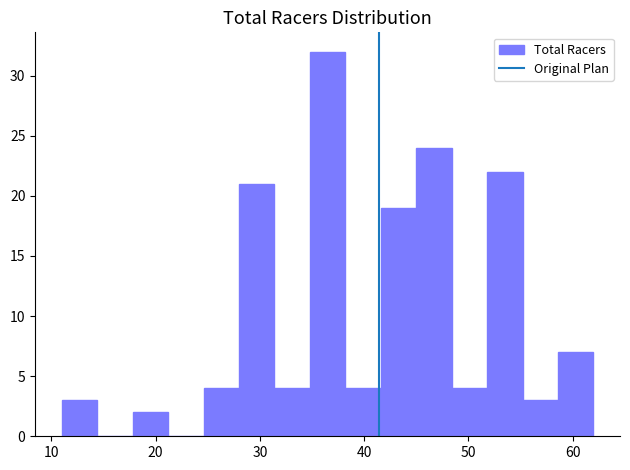

Read against the x-axis, roughly where is the centre of the tallest bar?

37